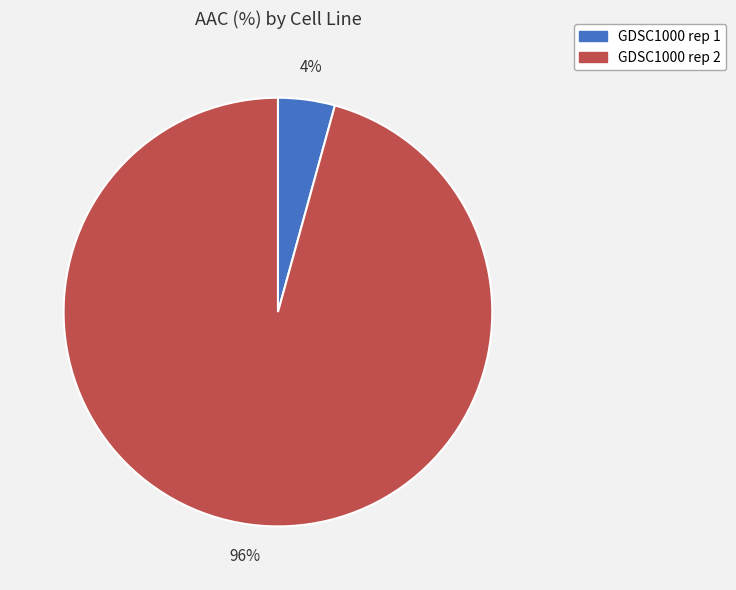

How many segments does this pie chart have?

2